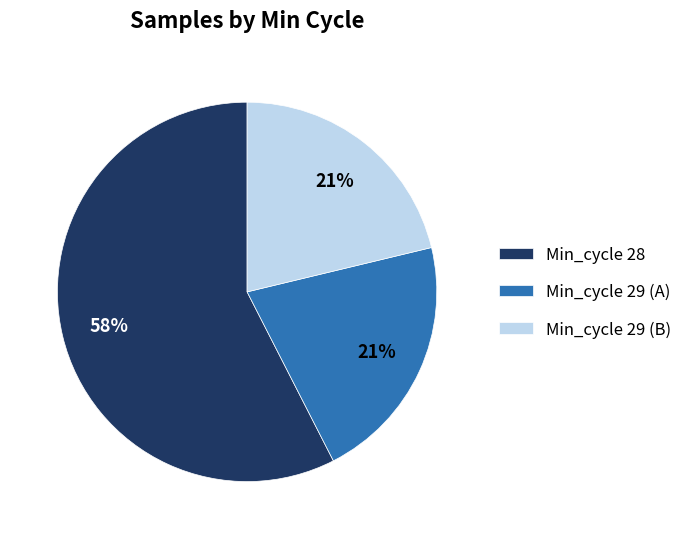

Combined, do Min_cycle 29 (B) and Min_cycle 29 (A) account for over 50%?

No